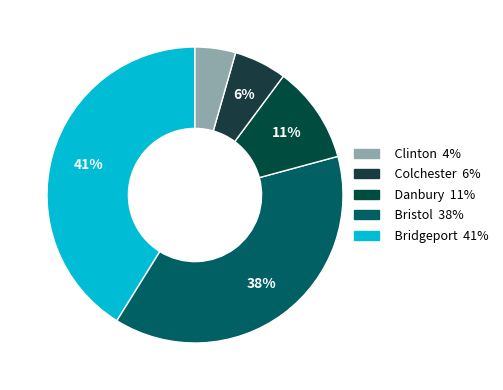

Which category has the smallest portion of the pie?

Clinton